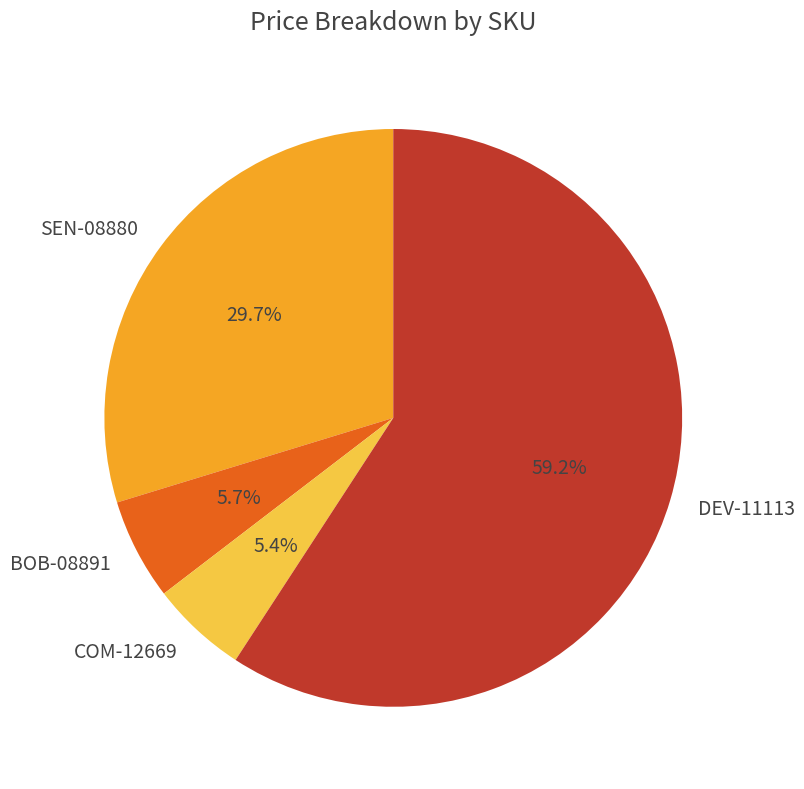

Is there any slice that represents more than half of the pie?

Yes